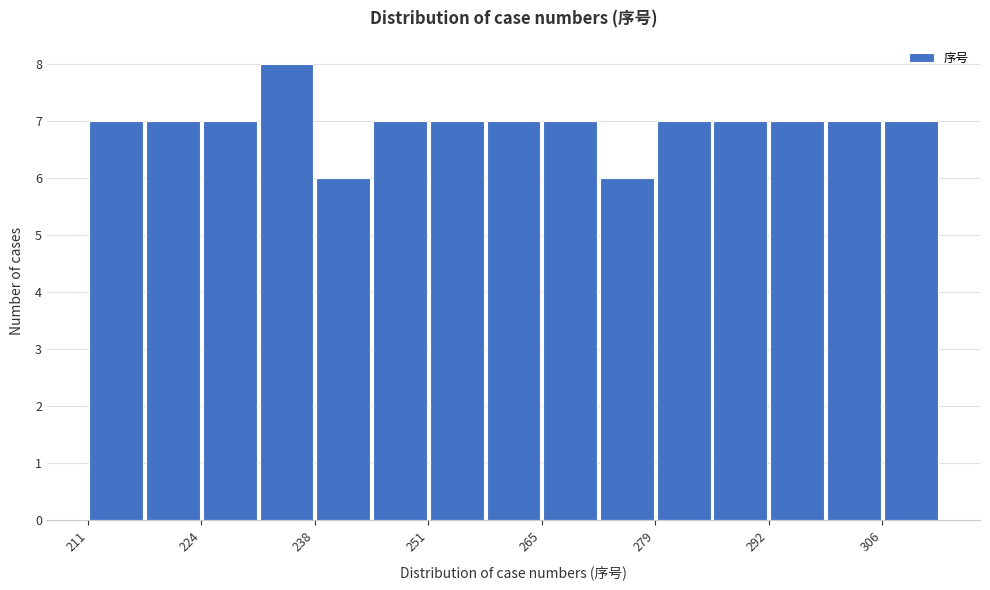

Around what value on the x-axis is the tallest bar? Give the approximate position of its centre, as read against the axis.

234